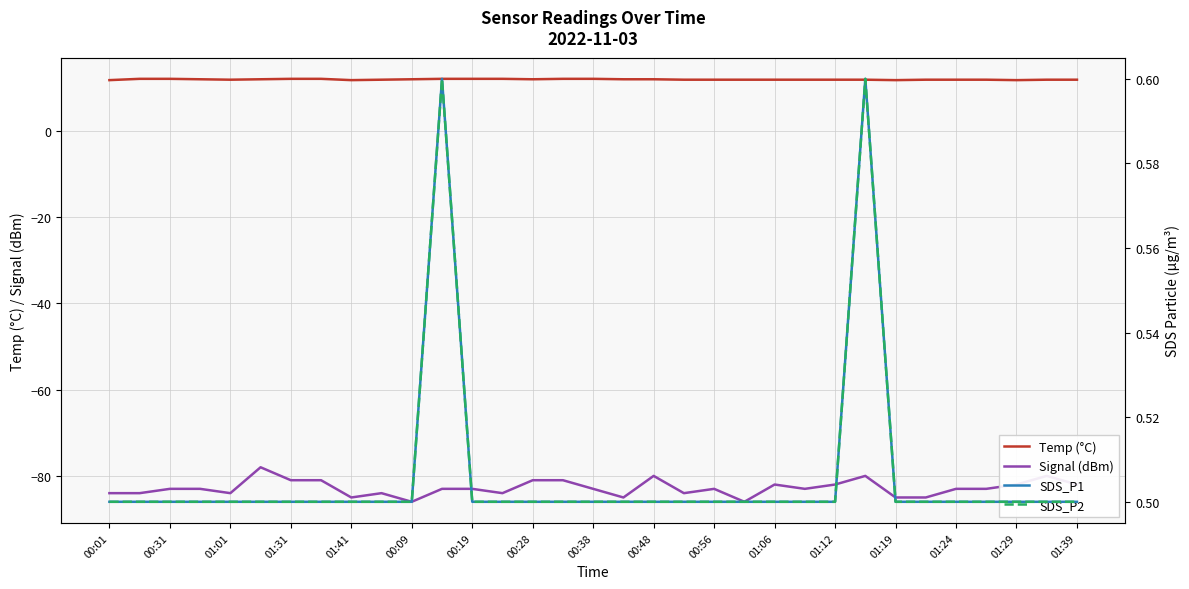

What is the highest value of the Signal (dBm) series?

-78.0